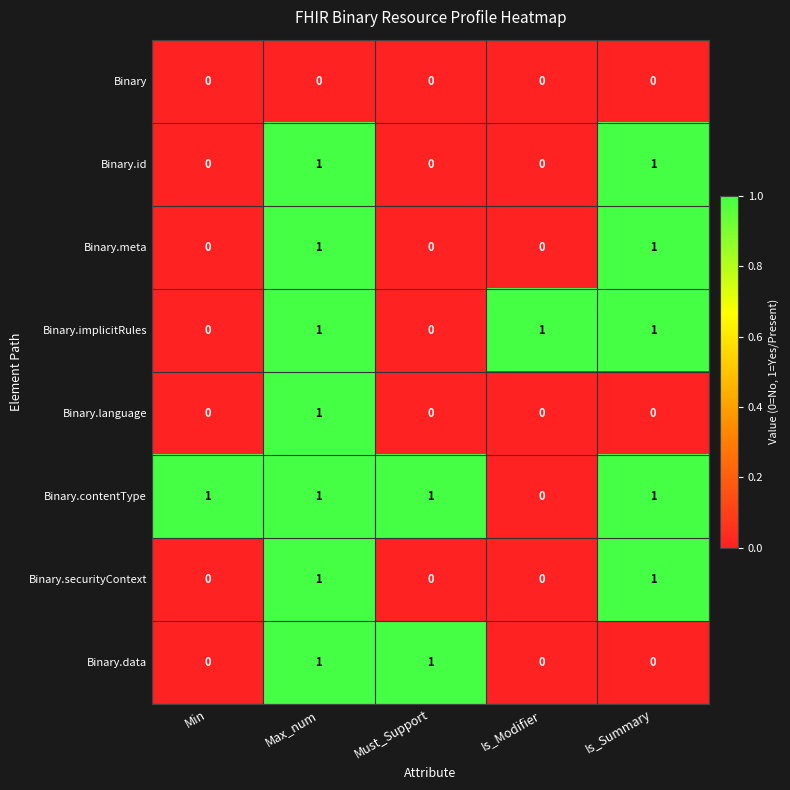

Between Min and Must_Support, which series saw the biggest shift?

Binary.data